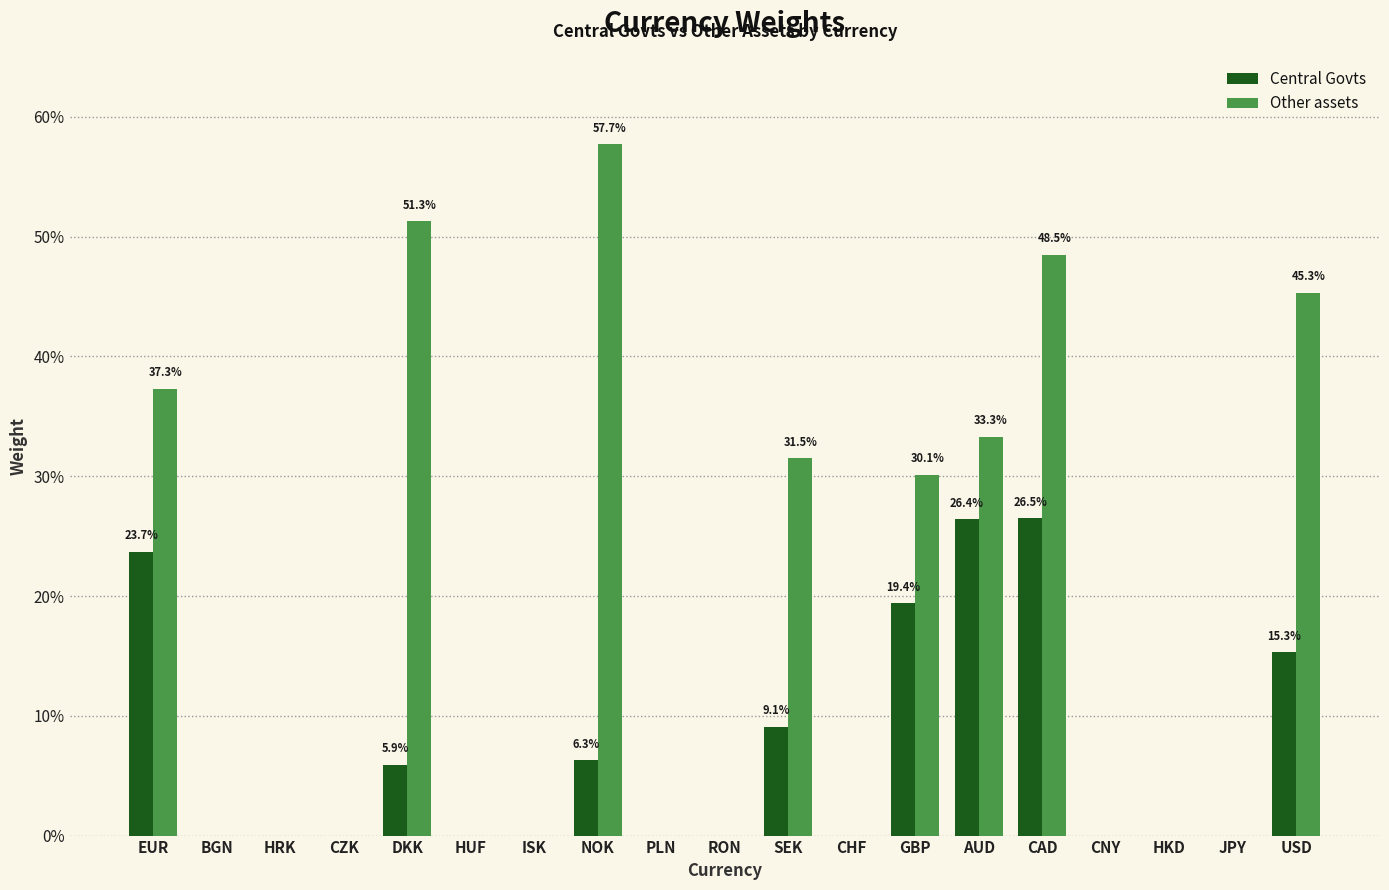

Does the chart contain stacked bars?

No